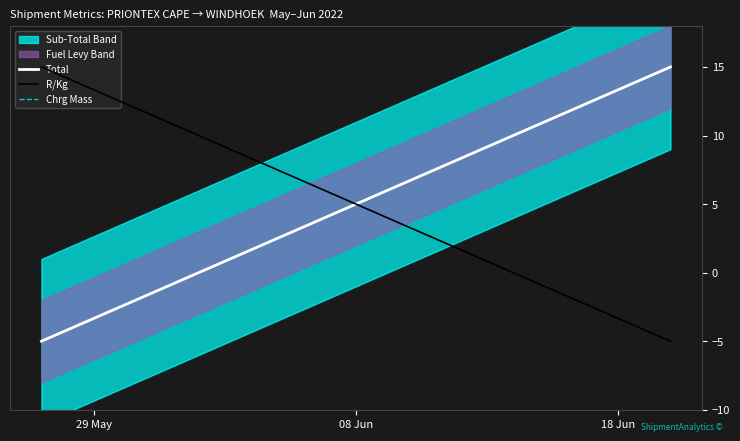

What is the difference between the maximum and minimum values in the Chrg Mass series?

20